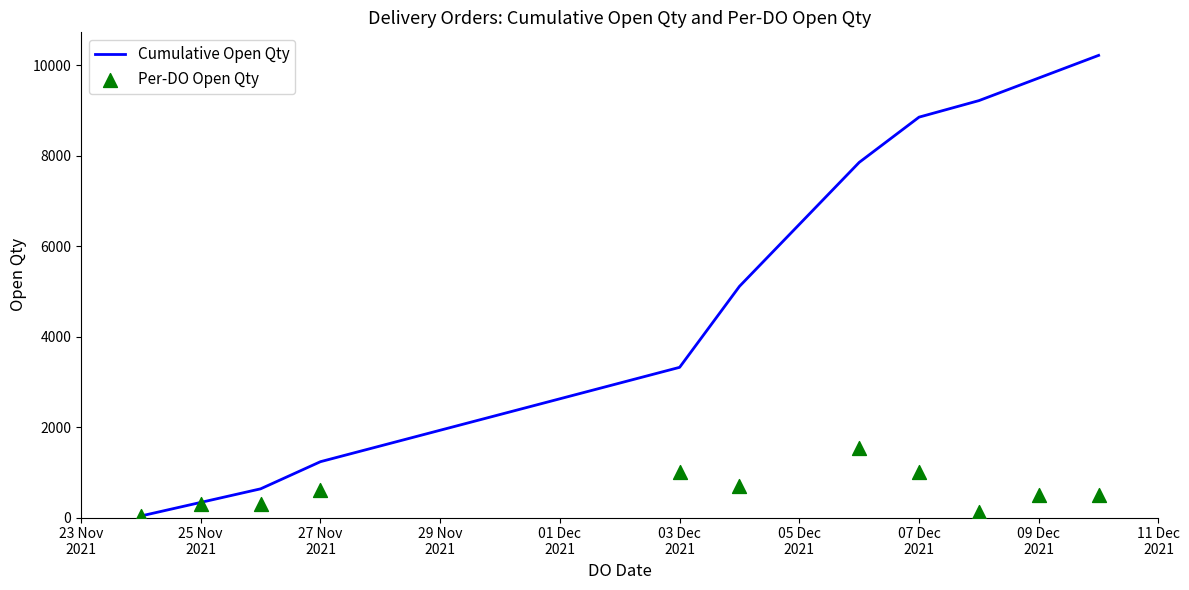

Which series reaches the minimum Y coordinate?

Cumulative Open Qty